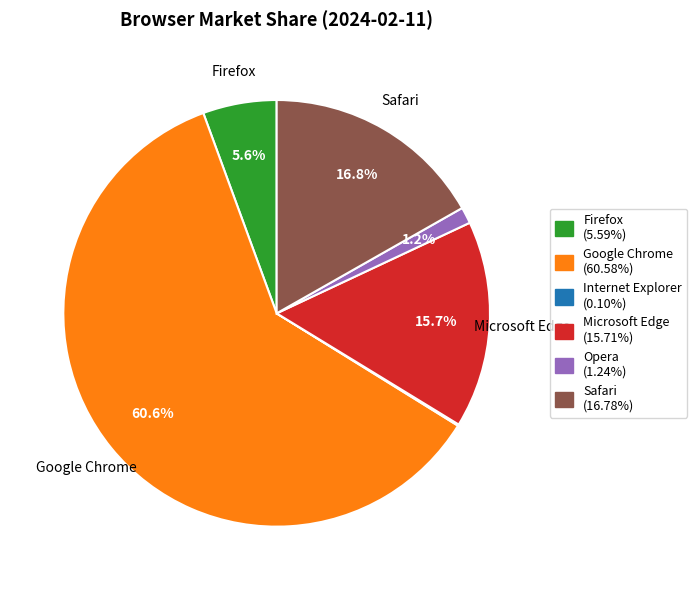

To the nearest percent, what is the average slice percentage?

17%